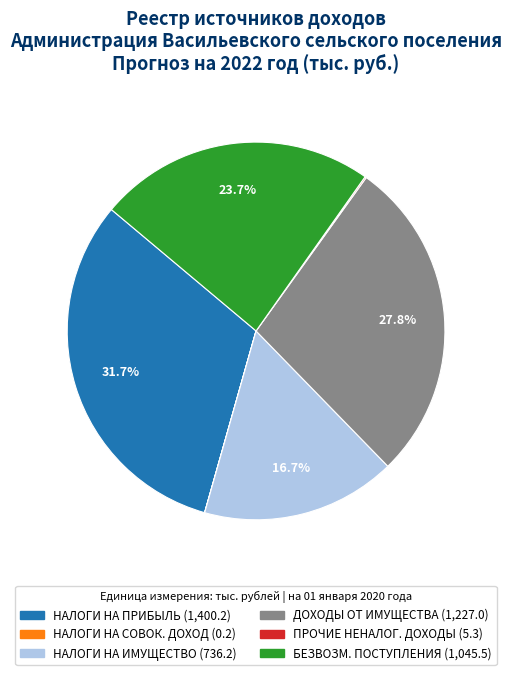

Is there a majority slice in this chart?

No